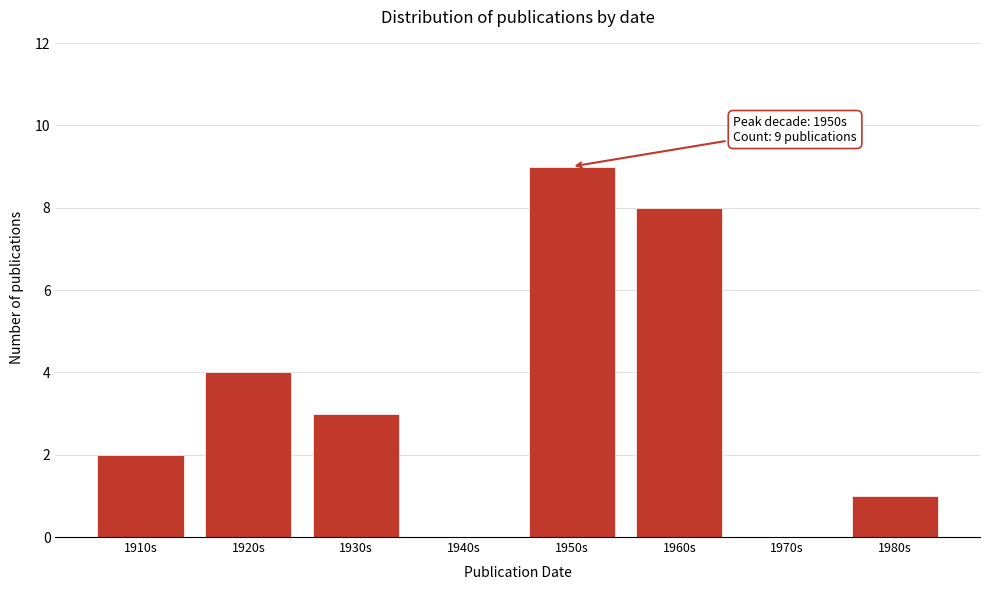

Reading left to right, list all the values displayed in this chart.

1910s=2	1920s=4	1930s=3	1940s=0	1950s=9	1960s=8	1970s=0	1980s=1